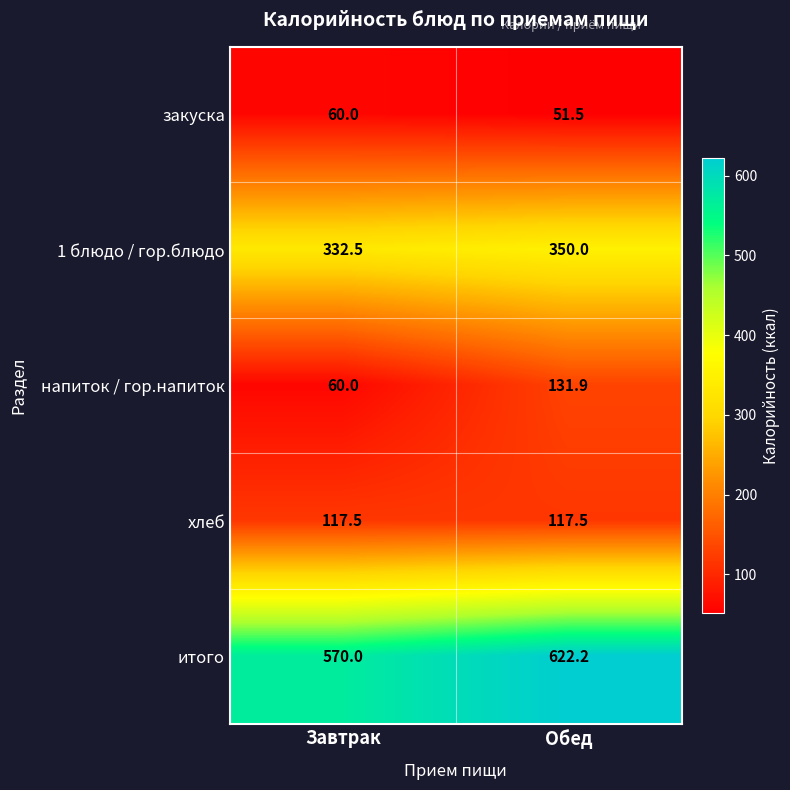

What value does the напиток / гор.напиток series have at Обед?

131.9